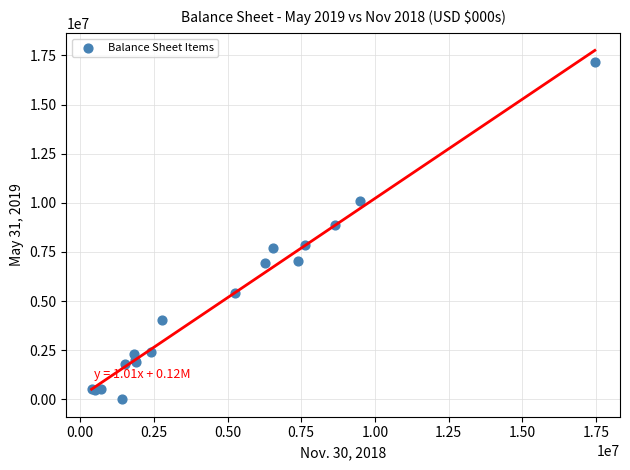

What Y value in the scatter plot is closest to 8589292?

8861457